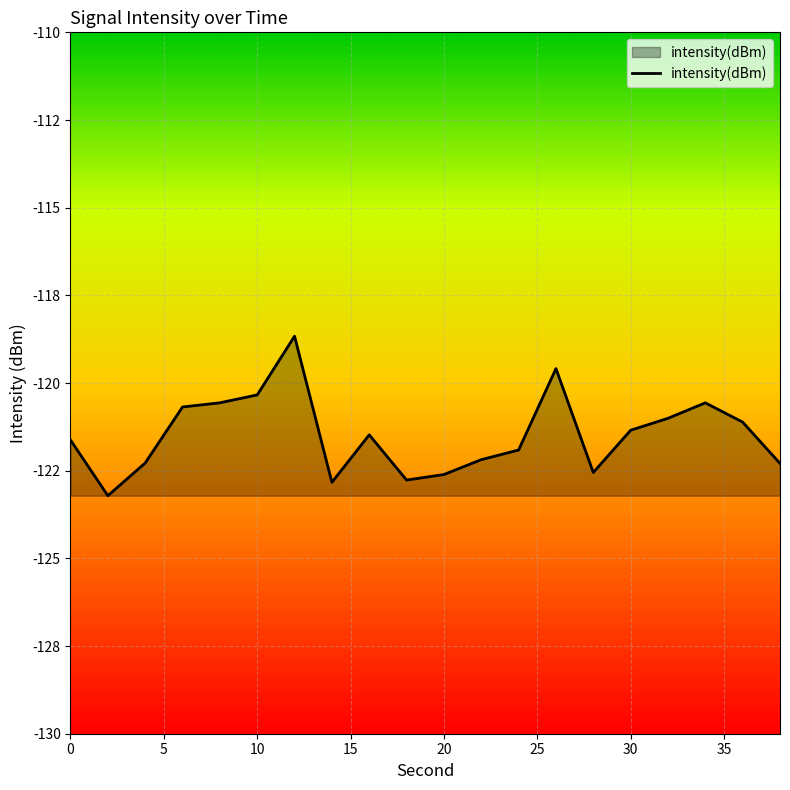

Does the chart have visible grid lines?

Yes